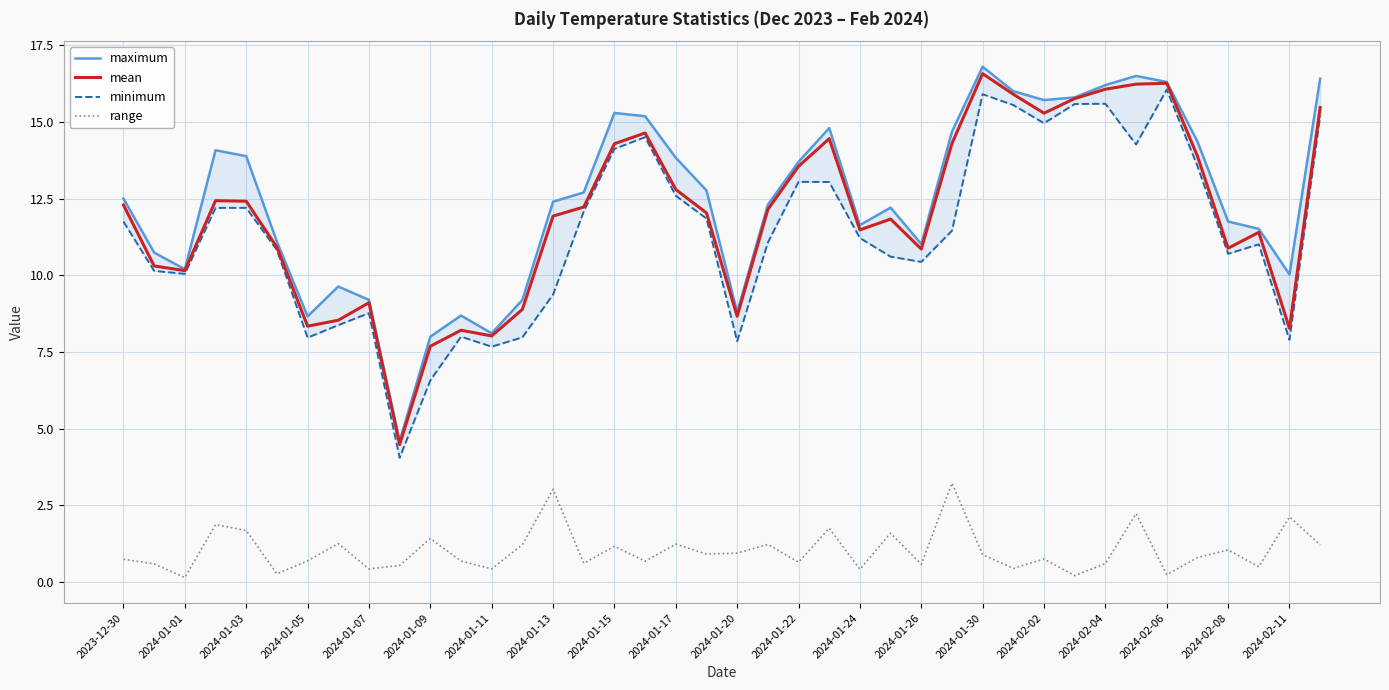

Is it true that maximum equals 12.2 at 25?

True